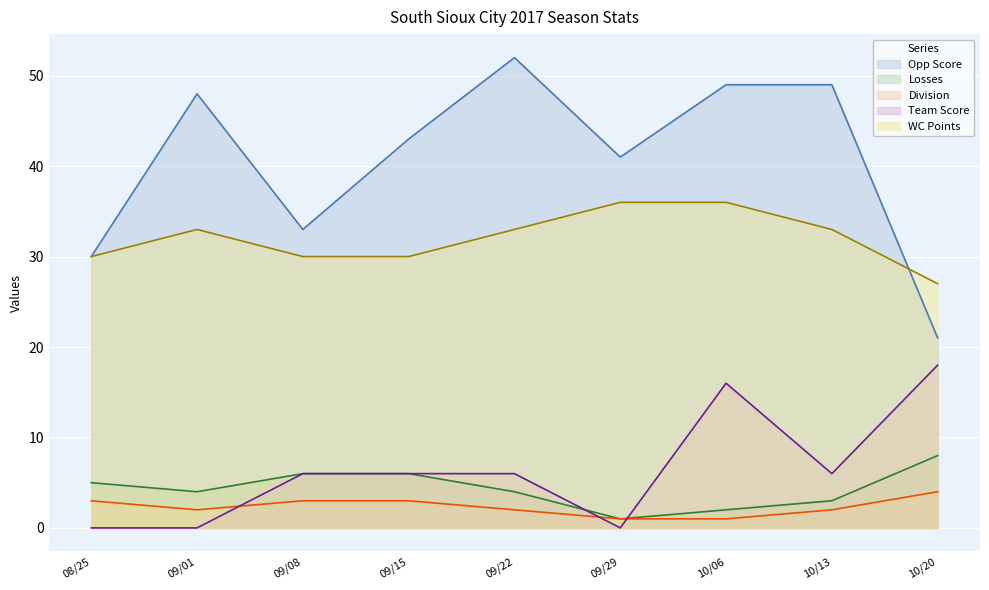

What position from the left is 09/22?

5